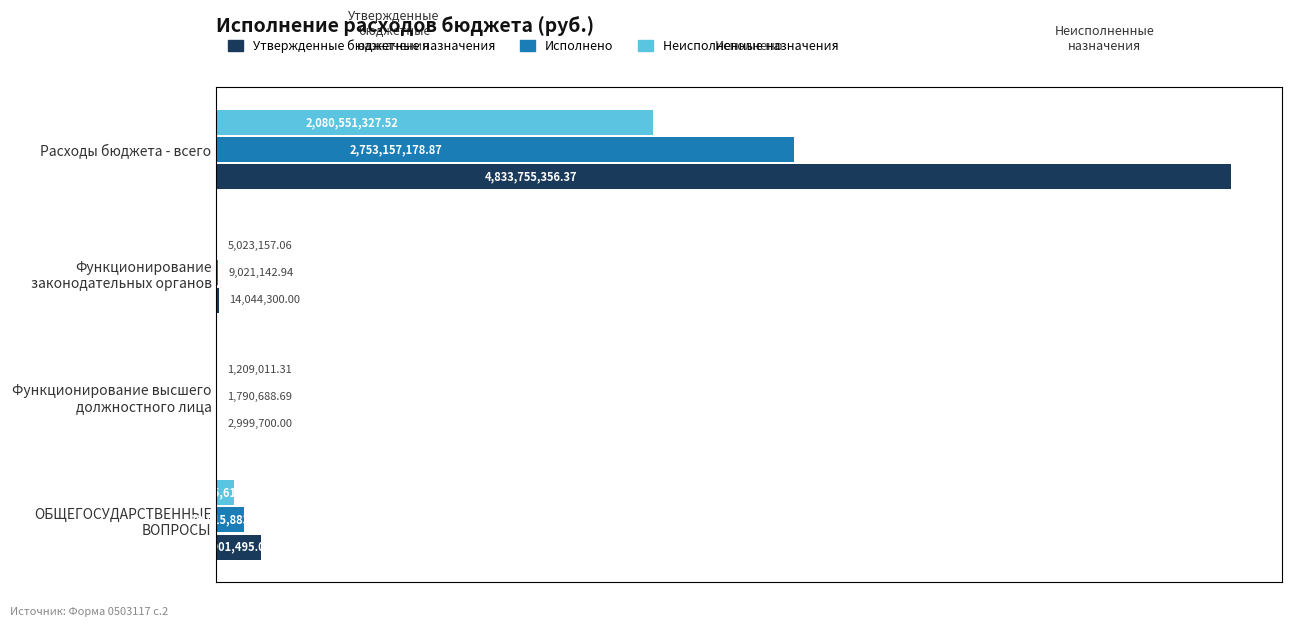

What is the average value of the Исполнено series?

723596223.5